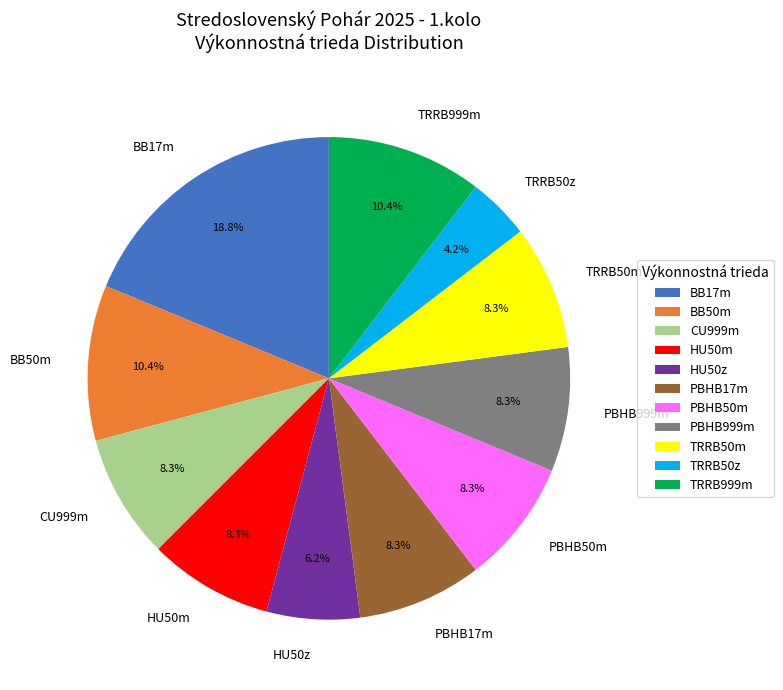

Does TRRB50m represent more than half of the total?

No